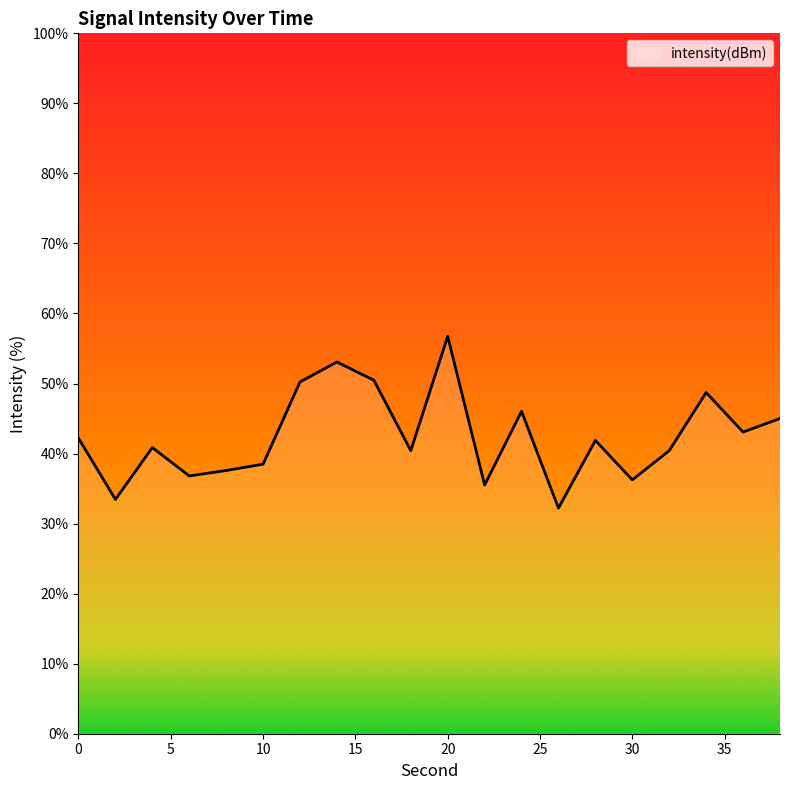

What is the maximum value shown in the chart?

56.7